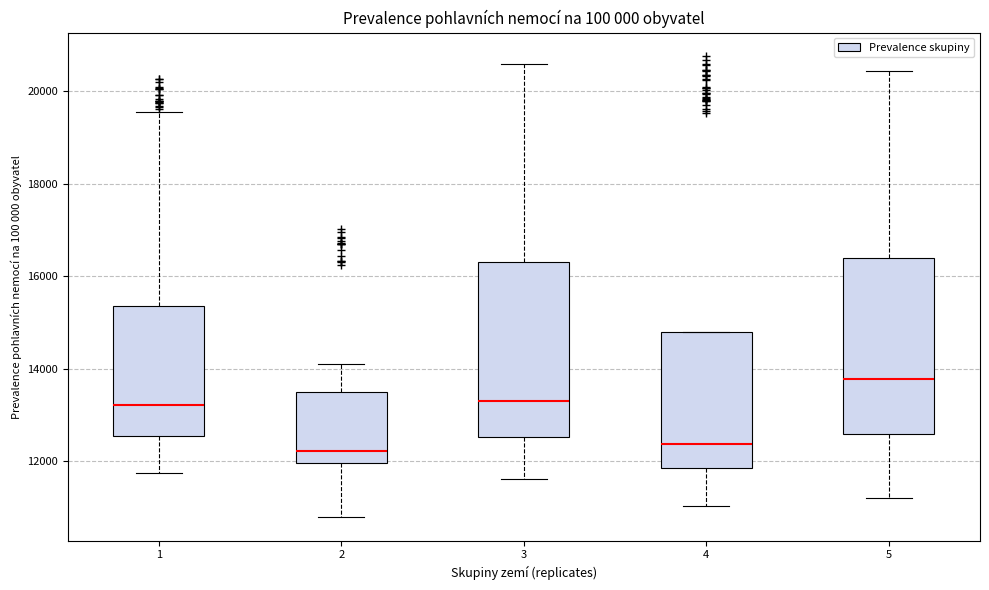

Reading left to right, transcribe this box plot: for each box, give where its median line is, the range the box spans, and where its two whiskers end, as read against the y-axis. The values are not printed on the chart, so give them approximately, as read against the axis.

1: median 13200, box 12600 to 15400, whiskers 11800 to 19600
2: median 12200, box 12000 to 13400, whiskers 10800 to 14200
3: median 13400, box 12600 to 16400, whiskers 11600 to 20600
4: median 12400, box 11800 to 14800, whiskers 11000 to 14800
5: median 13800, box 12600 to 16400, whiskers 11200 to 20400